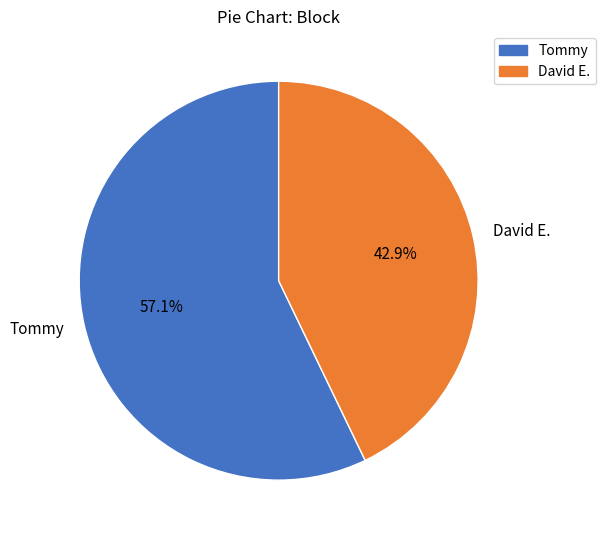

To the nearest percent, what percentage of the pie is Tommy?

57%